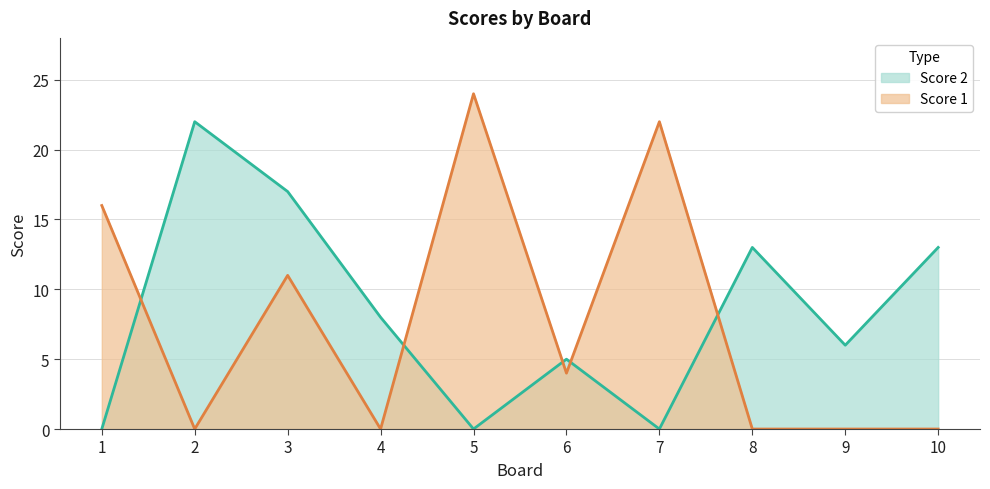

What is the difference between the Score 2 values at 9 and 10?

7